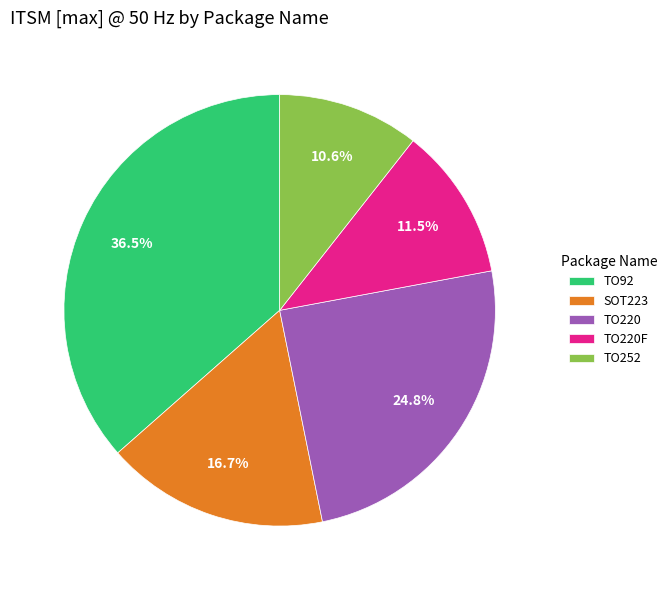

To the nearest percent, what portion does TO220F represent?

11%